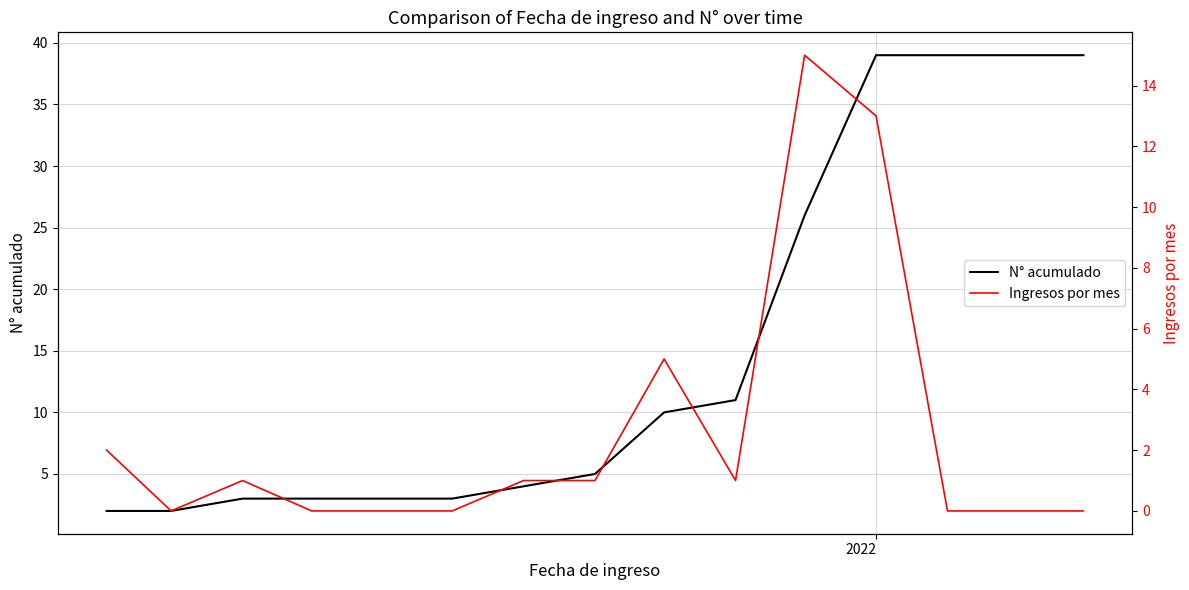

At which category is the sum across all series the highest?

2022